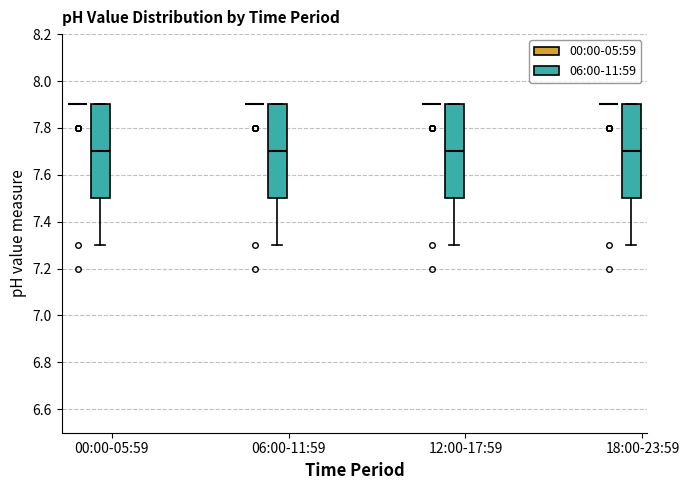

Where is the lower edge of the box for 12:00-17:59 (06:00-11:59) on the y-axis? The values are not printed on the chart, so give them approximately, as read against the axis.

7.5